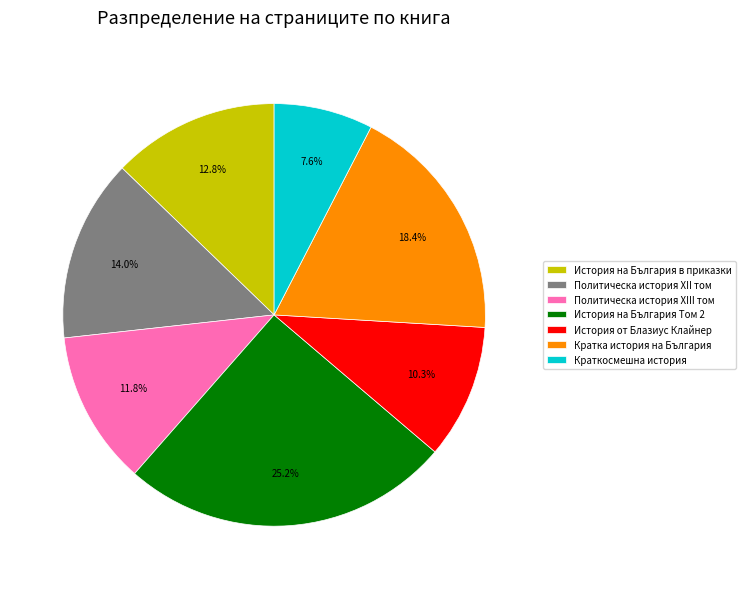

Between История от Блазиус Клайнер and Политическа история XIII том, which is larger?

Политическа история XIII том